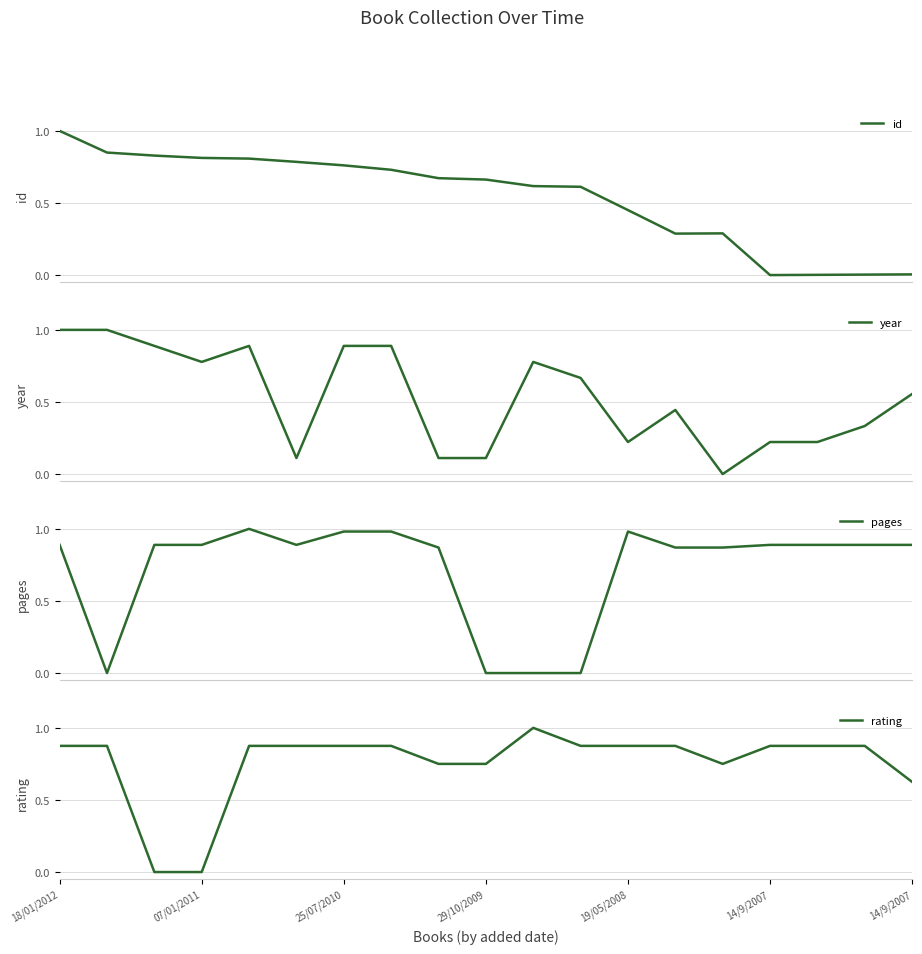

Where is year nearest to the value 0?

14